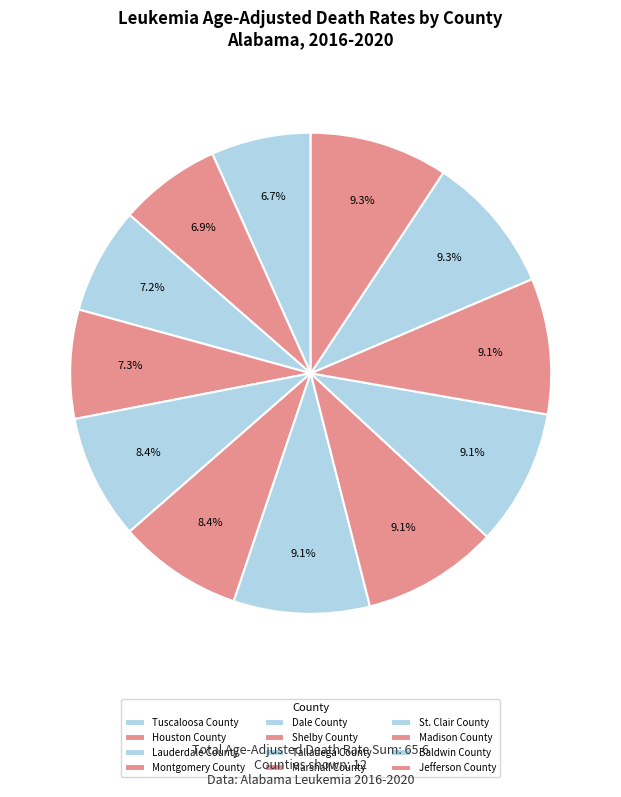

How many slices are in this pie chart?

12